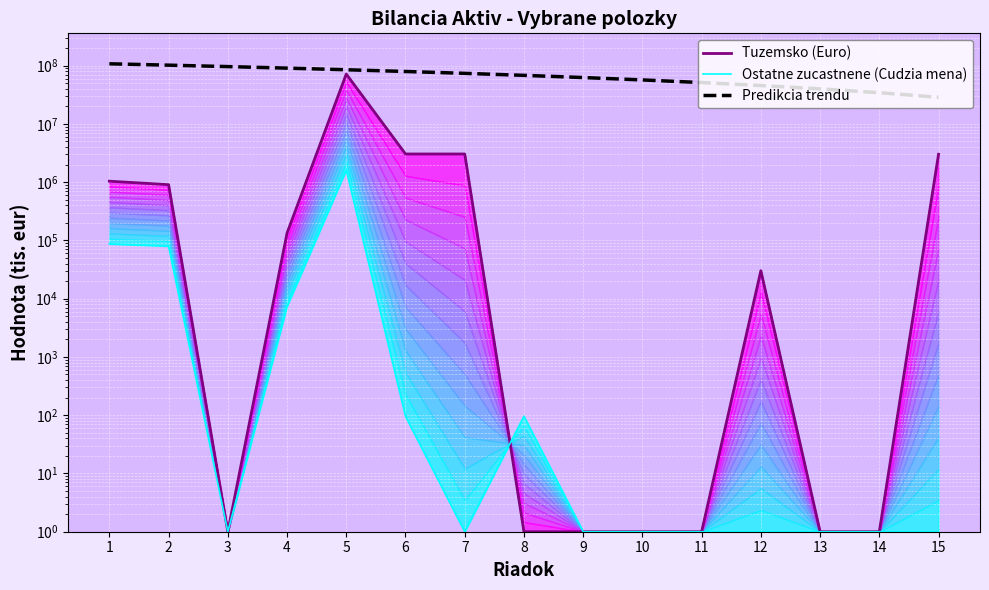

Where is the first local minimum for Ostatne zucastnene (Cudzia mena)?

3